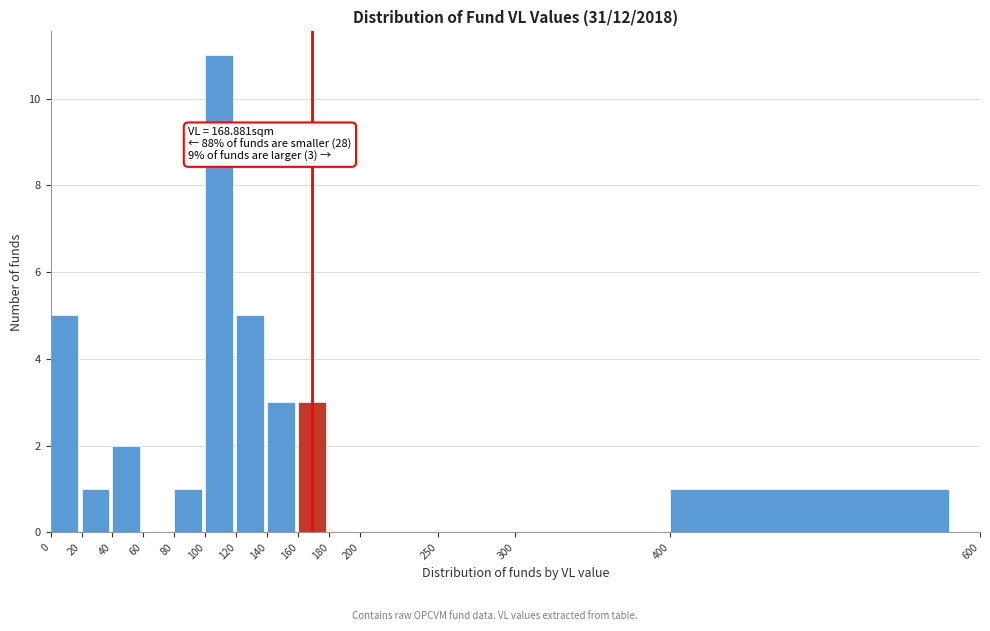

Over which range of the x-axis is the bar tallest?

100 to 120